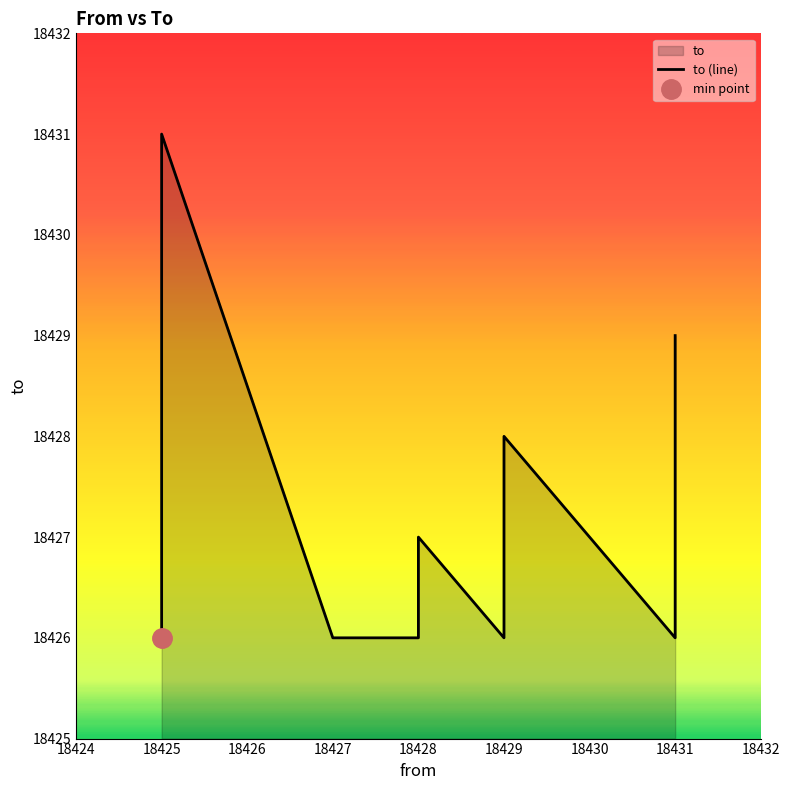

True or false: there are more than 2 points higher than both neighbors.

True